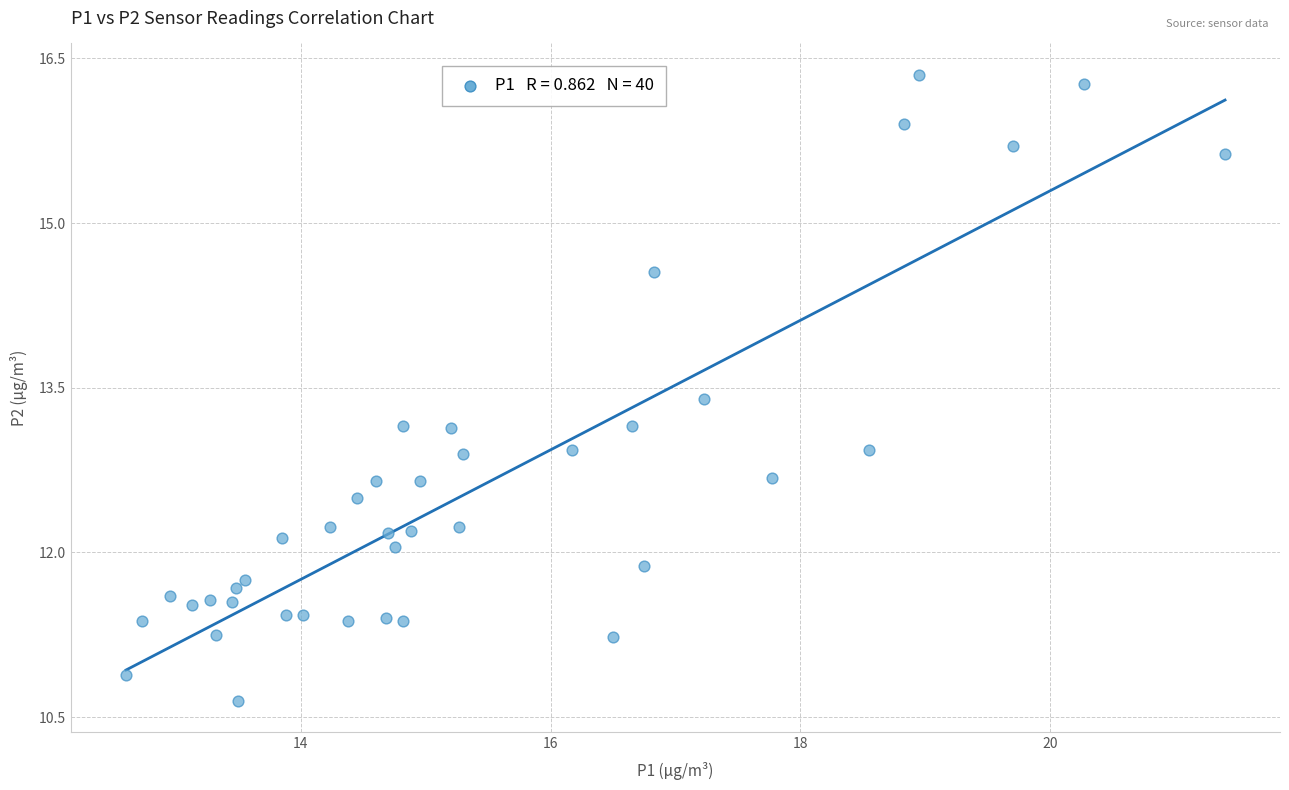

What is the range of Y values (max minus min)?

5.7